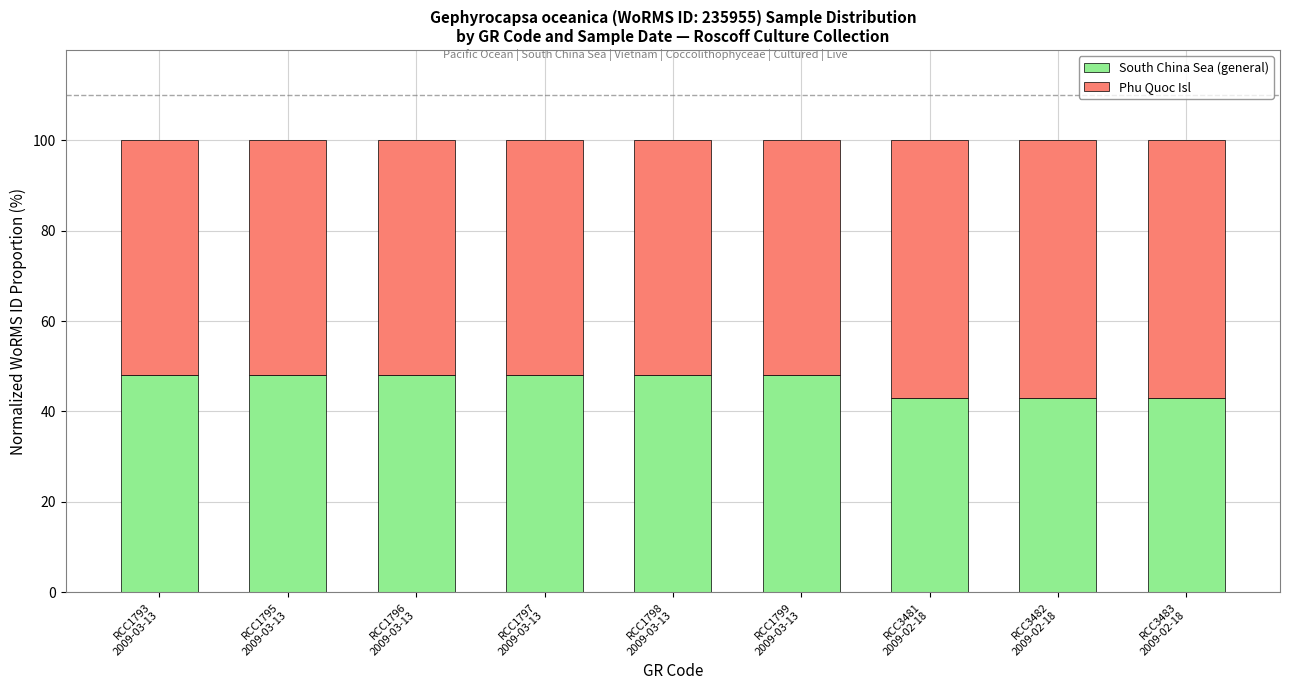

What is the difference between the maximum and minimum values in the South China Sea (general) series?

5